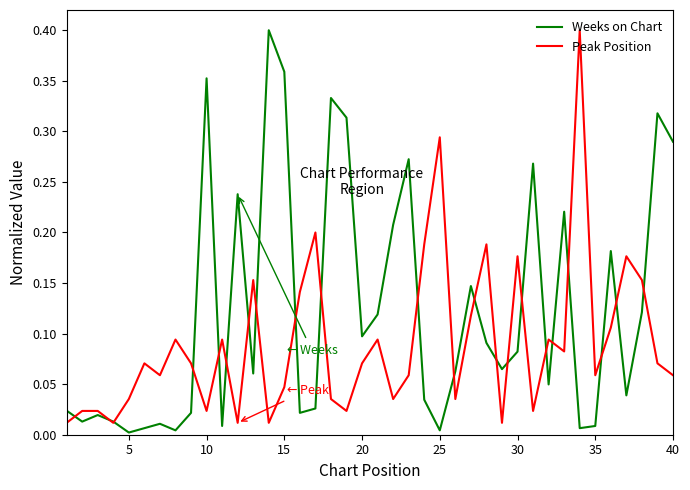

What is the sum of all Peak Position values?

3.6